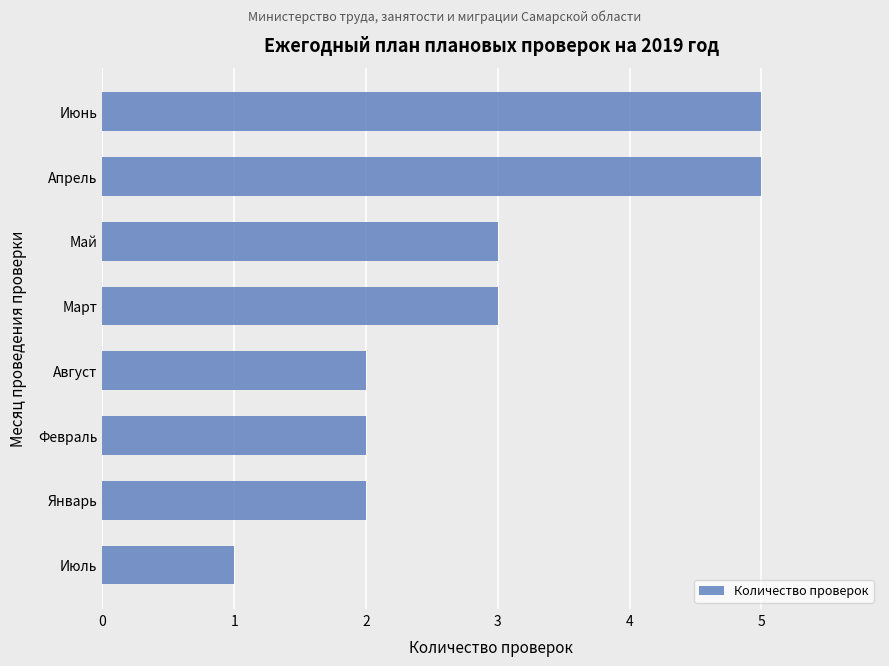

What is the difference between the maximum and second lowest values?

3